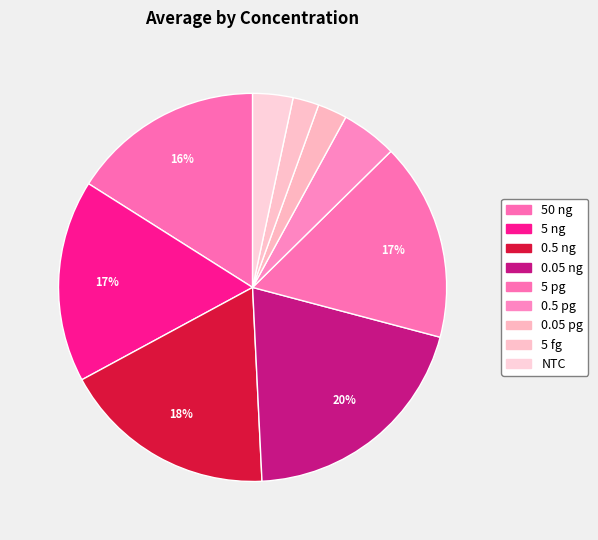

What portion of the pie excludes 0.05 ng?

79.9%